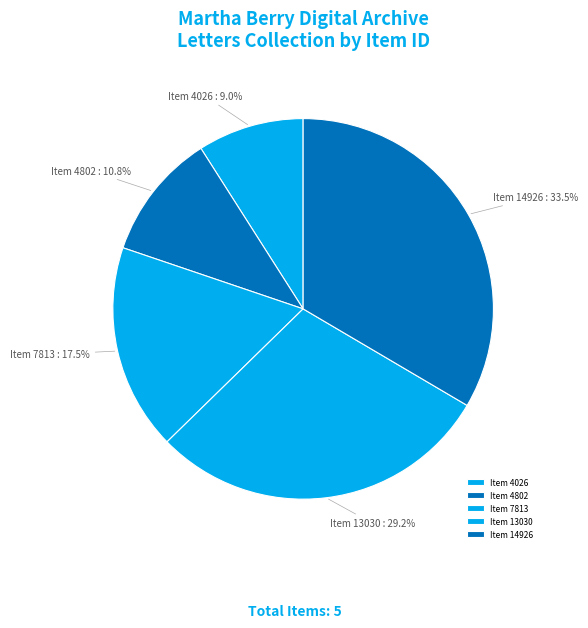

To the nearest percent, what percentage of the pie is Item 4802?

11%